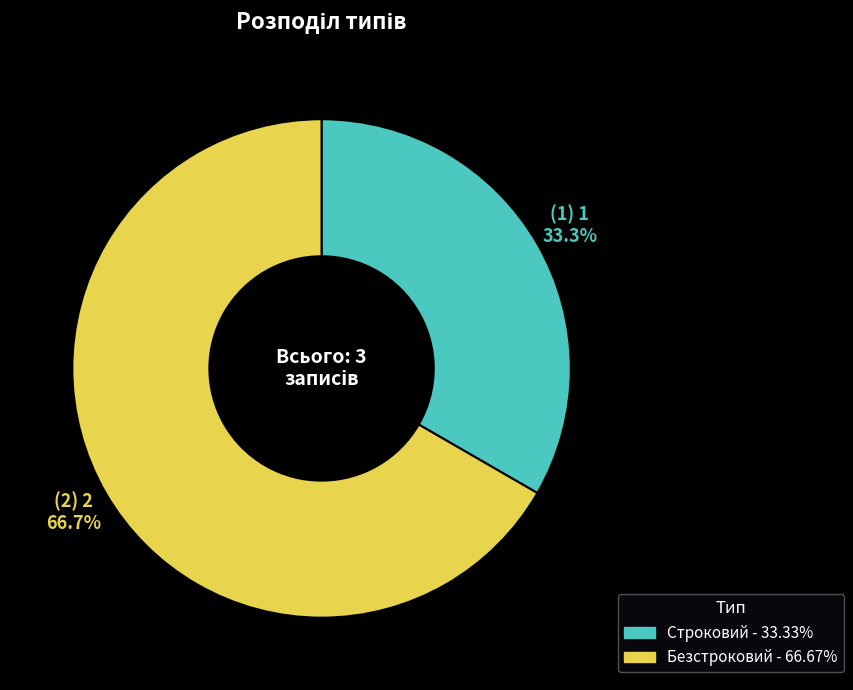

Which slice is the smallest?

Строковий